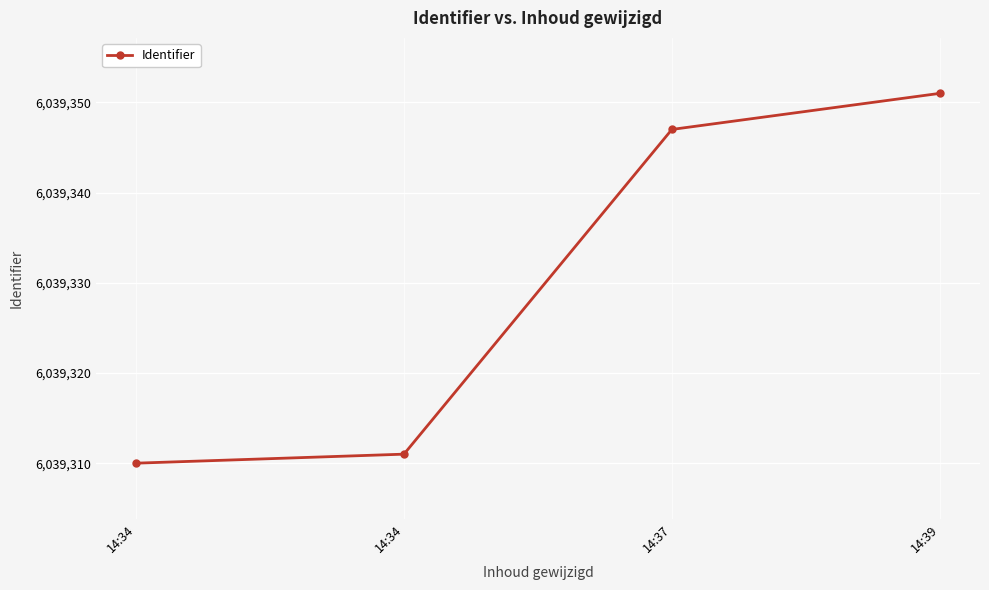

The chart shows a value of 6039310 at 14:34. True or false?

True